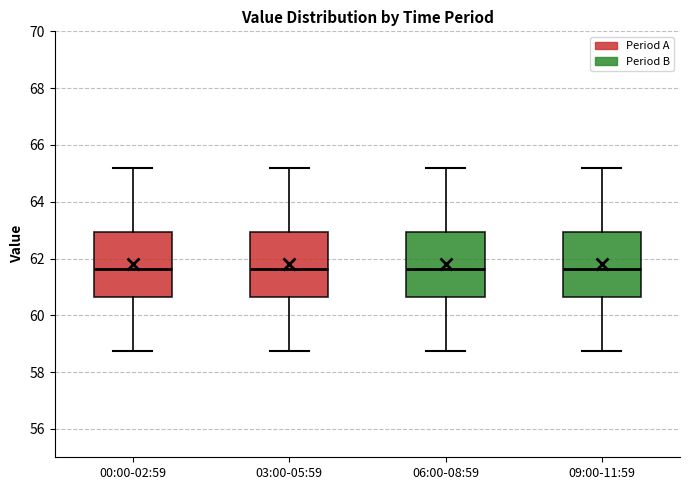

Reading left to right, transcribe this box plot: for each box, give where its median line is, the range the box spans, and where its two whiskers end, as read against the y-axis. The values are not printed on the chart, so give them approximately, as read against the axis.

00:00-02:59: median 61.6, box 60.6 to 63.0, whiskers 58.8 to 65.2
03:00-05:59: median 61.6, box 60.6 to 63.0, whiskers 58.8 to 65.2
06:00-08:59: median 61.6, box 60.6 to 63.0, whiskers 58.8 to 65.2
09:00-11:59: median 61.6, box 60.6 to 63.0, whiskers 58.8 to 65.2